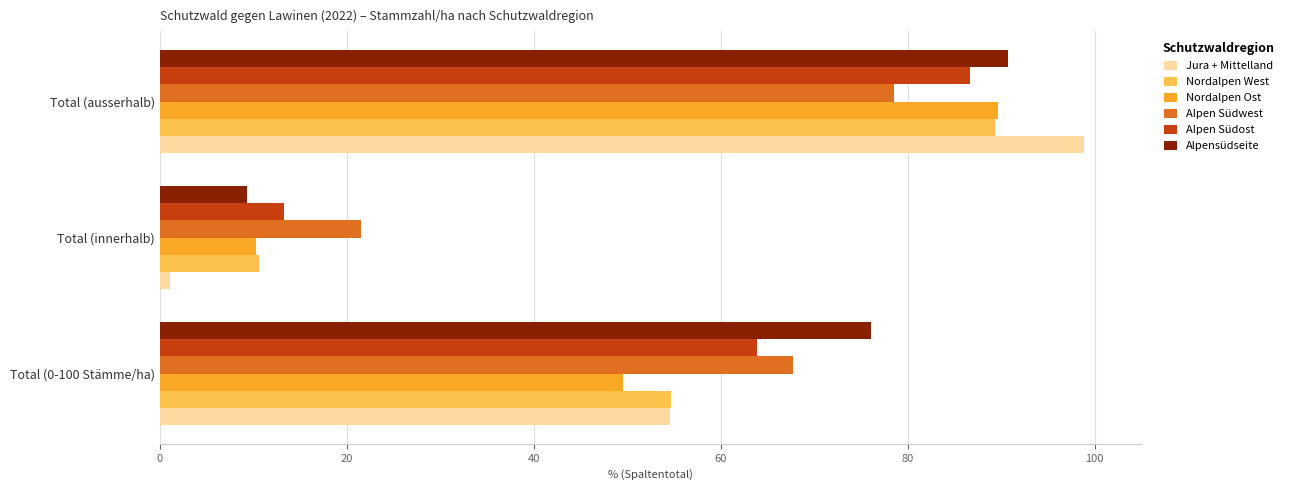

What is the sum of all Alpen Südwest values?

167.7